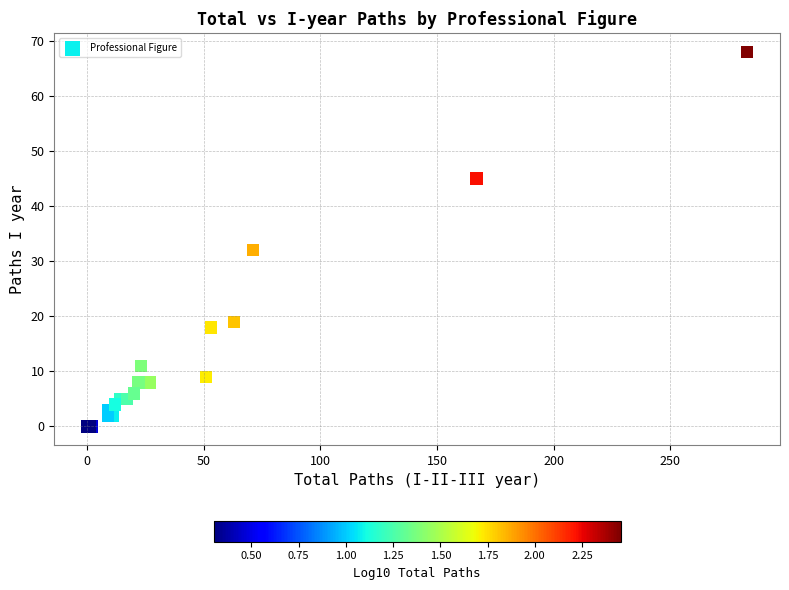

What Y value in the scatter plot is closest to 34?

32